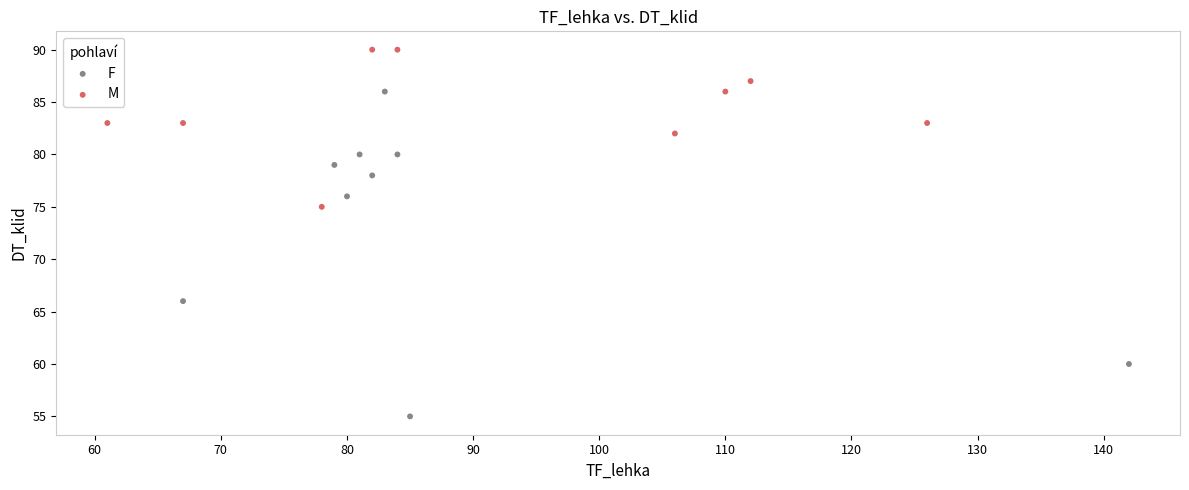

Which series reaches the minimum Y coordinate?

F